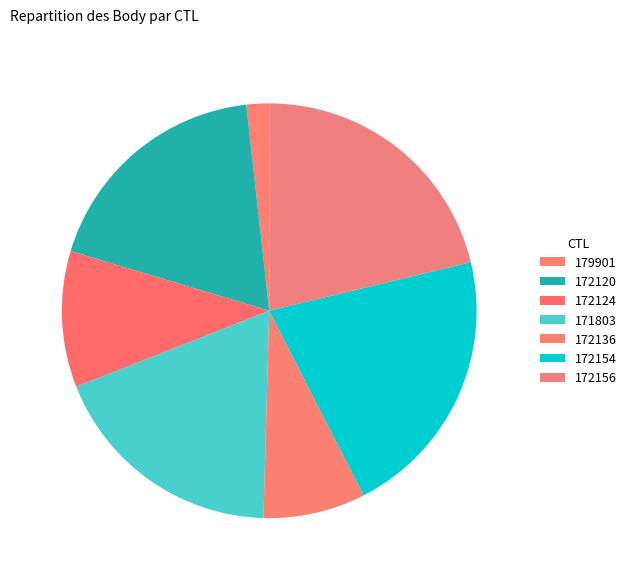

To the nearest percent, what is the combined percentage of 179901 and 172124?

12%